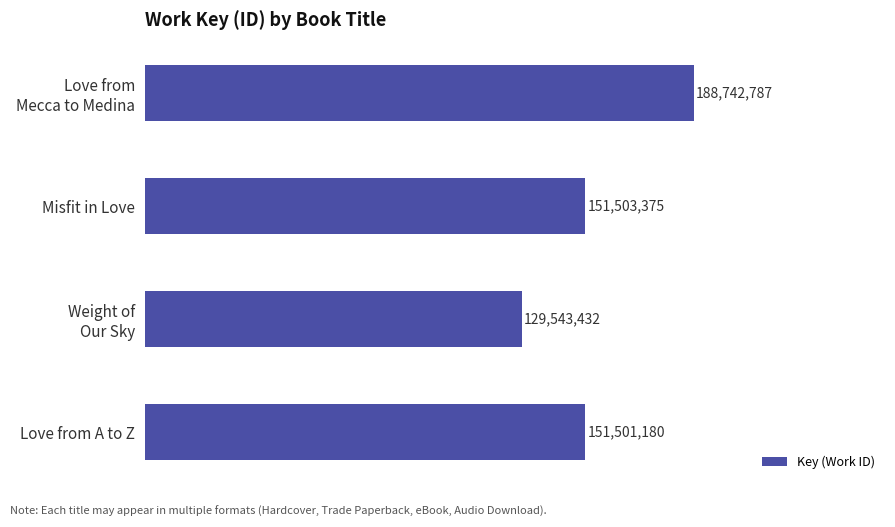

Does the chart contain any negative values?

No